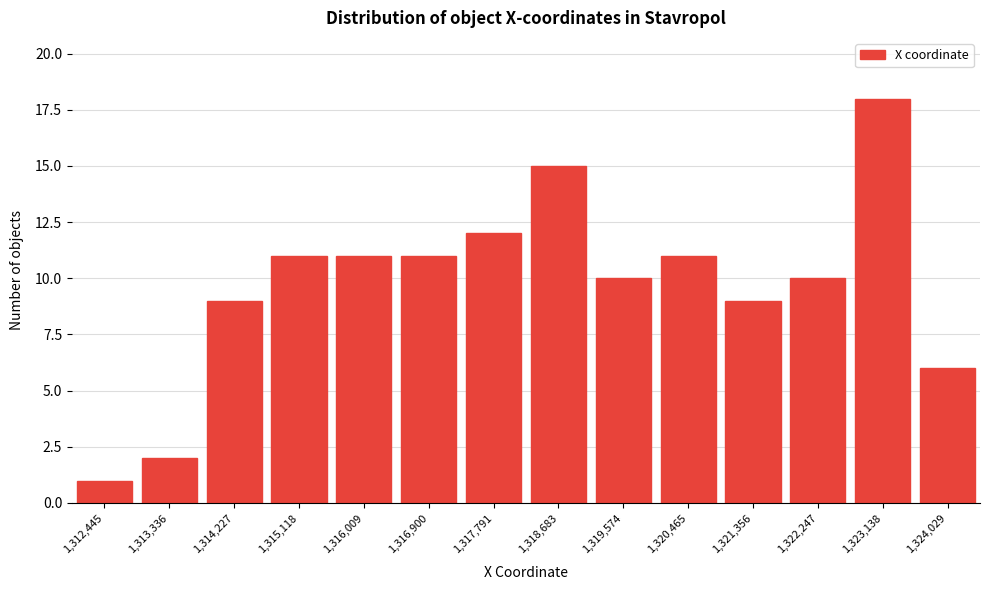

Reading left to right, list all the values displayed in this chart.

1	2	9	11	11	11	12	15	10	11	9	10	18	6